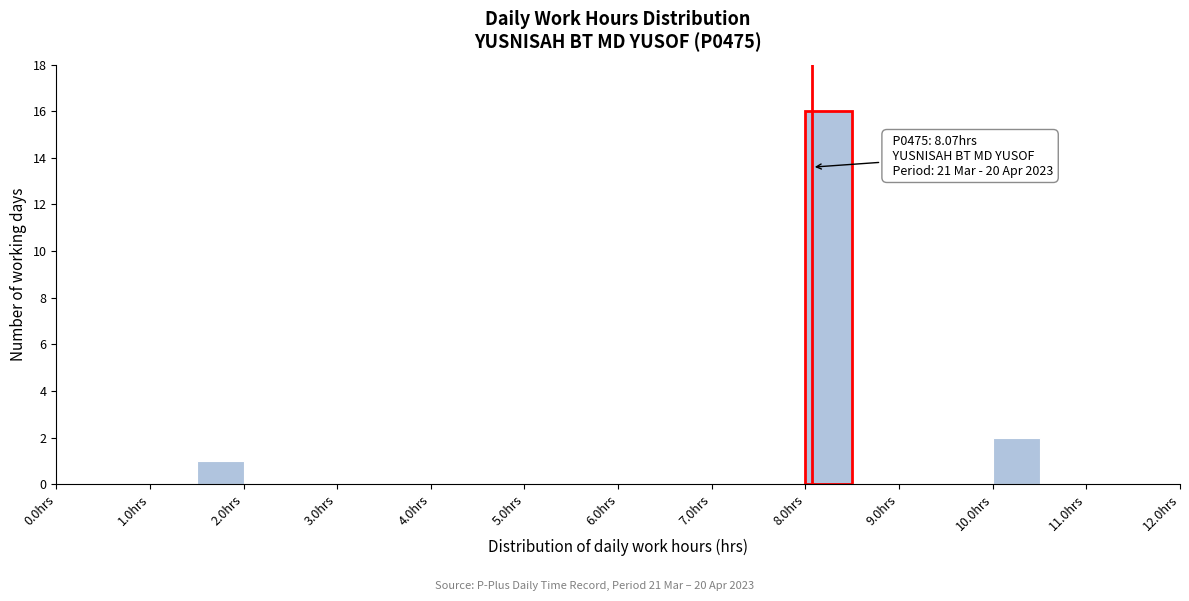

Which range on the x-axis has the tallest bar?

8.0 to 8.5